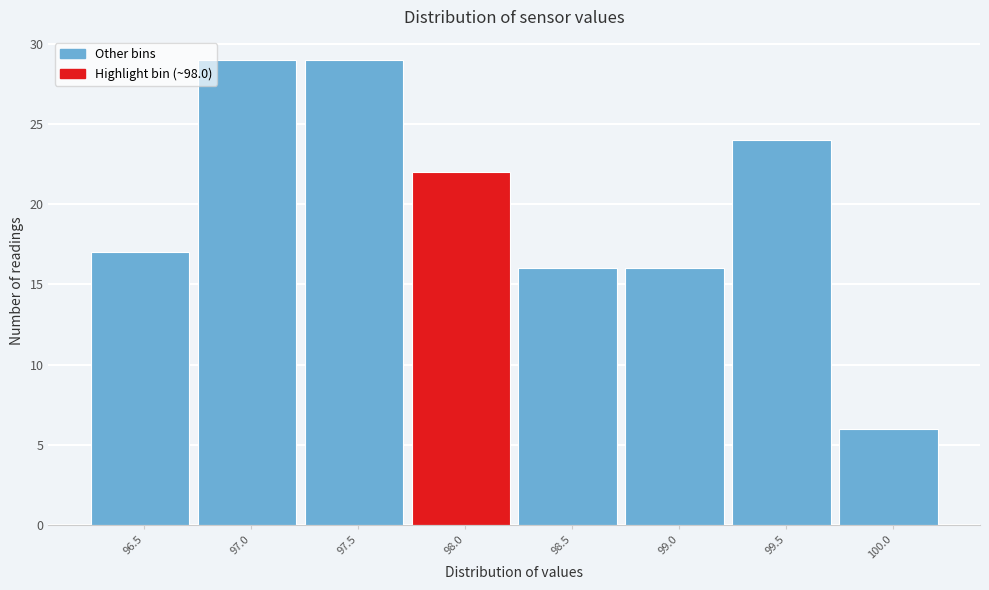

Reading right to left, extract all data points from this chart.

6	24	16	16	22	29	29	17